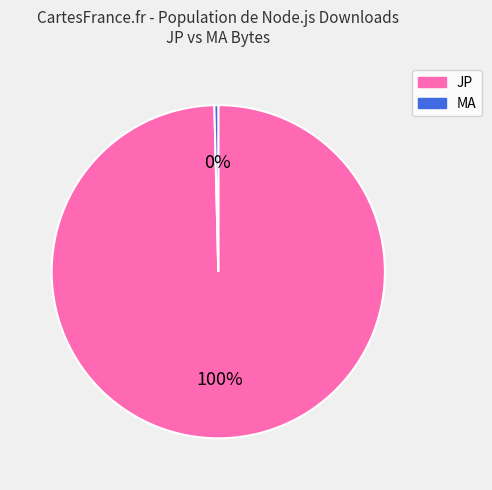

Which slice is the smallest?

MA